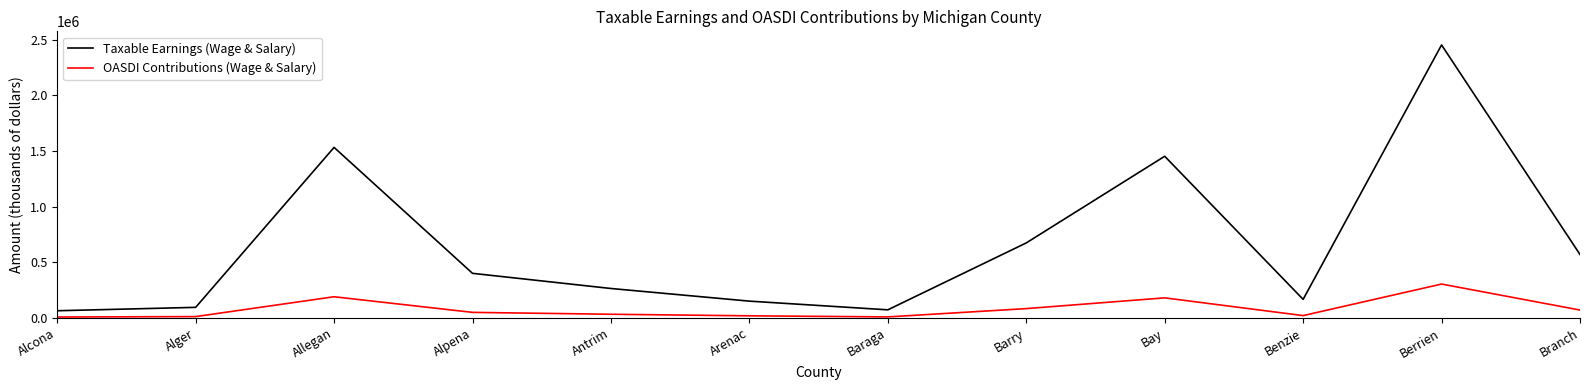

What are all the series names shown in the legend?

Taxable Earnings (Wage & Salary), OASDI Contributions (Wage & Salary)